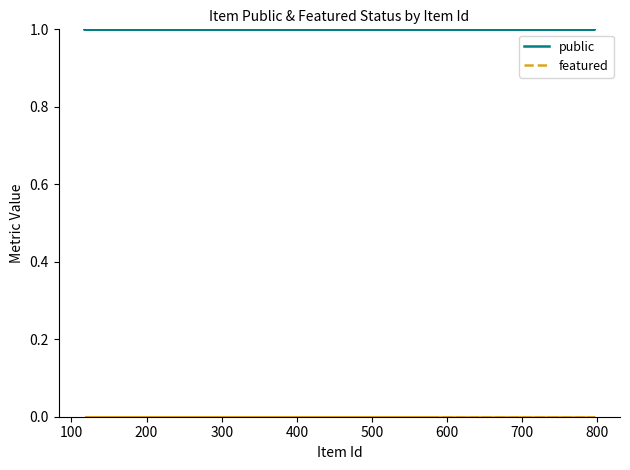

At 800, list the series in order from largest to smallest.

public, featured